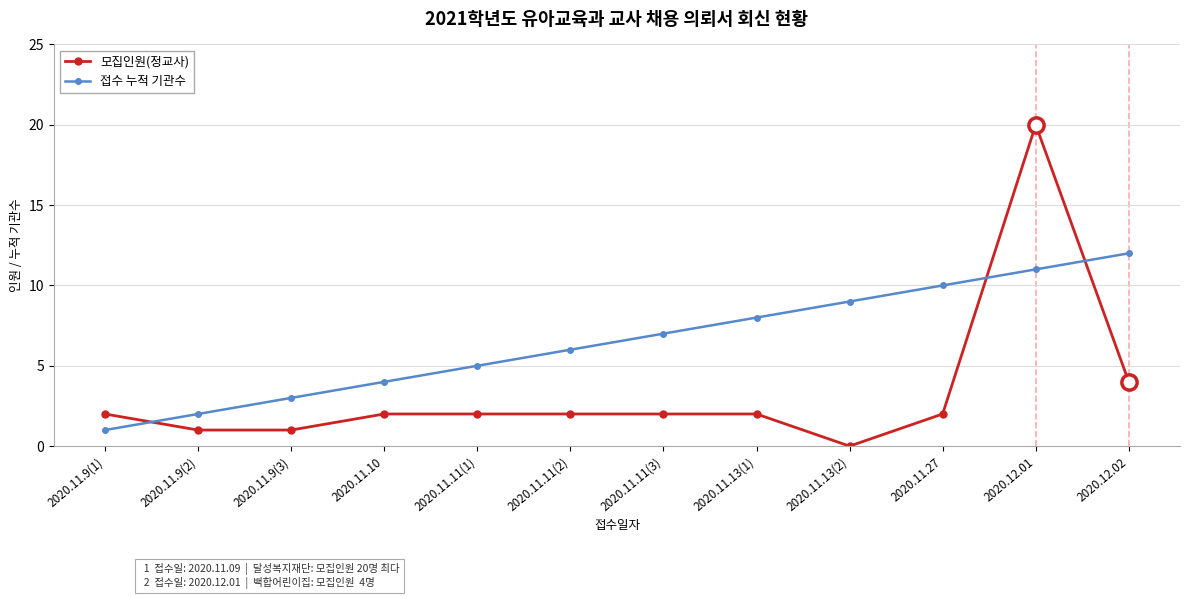

Reading left to right, transcribe all the data shown in this chart.

모집인원(정교사): 2020.11.9(1)=2	2020.11.9(2)=1	2020.11.9(3)=1	2020.11.10=2	2020.11.11(1)=2	2020.11.11(2)=2	2020.11.11(3)=2	2020.11.13(1)=2	2020.11.13(2)=0	2020.11.27=2	2020.12.01=20	2020.12.02=4
접수 누적 기관수: 2020.11.9(1)=1	2020.11.9(2)=2	2020.11.9(3)=3	2020.11.10=4	2020.11.11(1)=5	2020.11.11(2)=6	2020.11.11(3)=7	2020.11.13(1)=8	2020.11.13(2)=9	2020.11.27=10	2020.12.01=11	2020.12.02=12